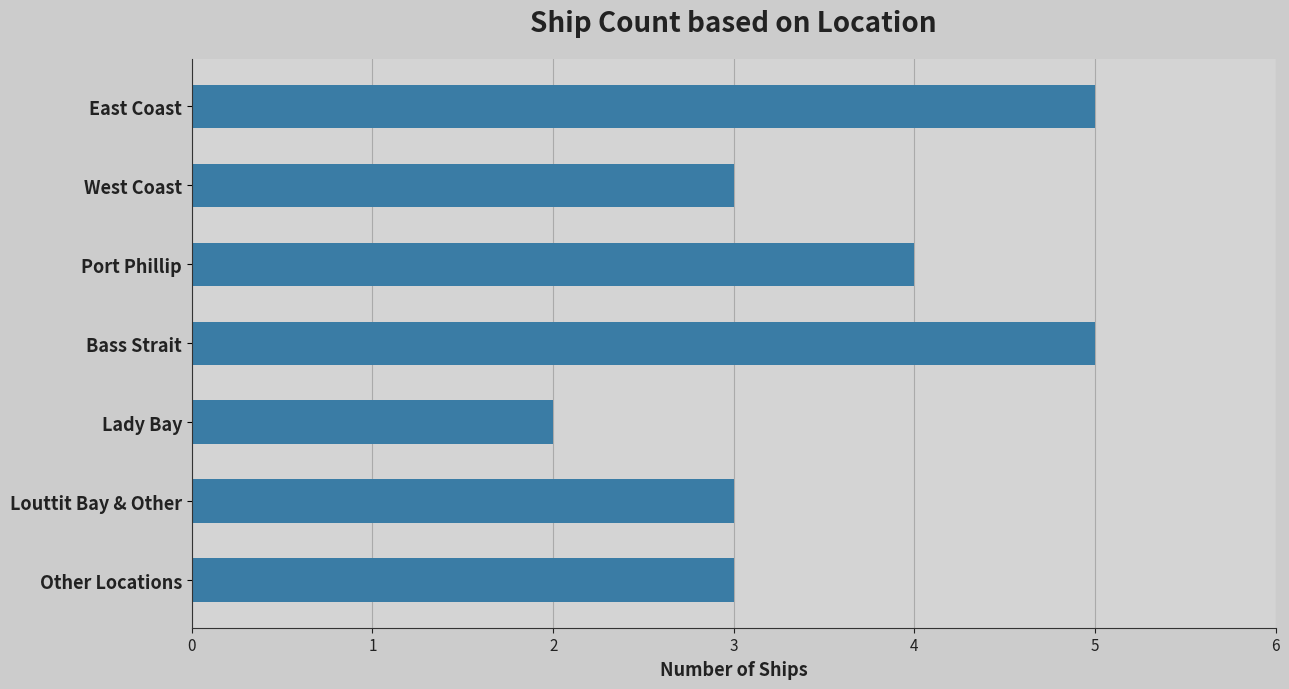

What is the sum of all values?

25